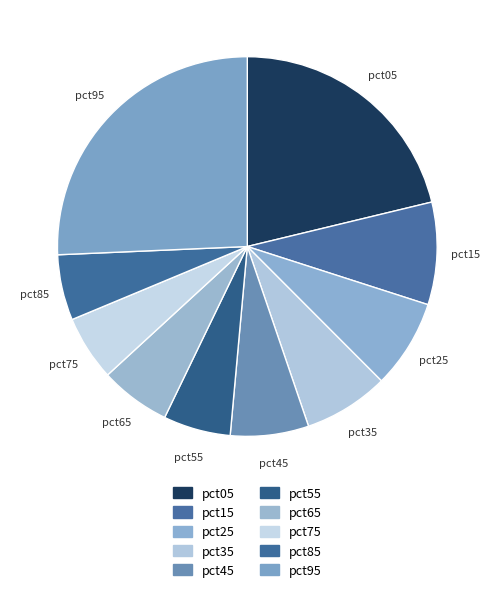

How many slices are in this pie chart?

10